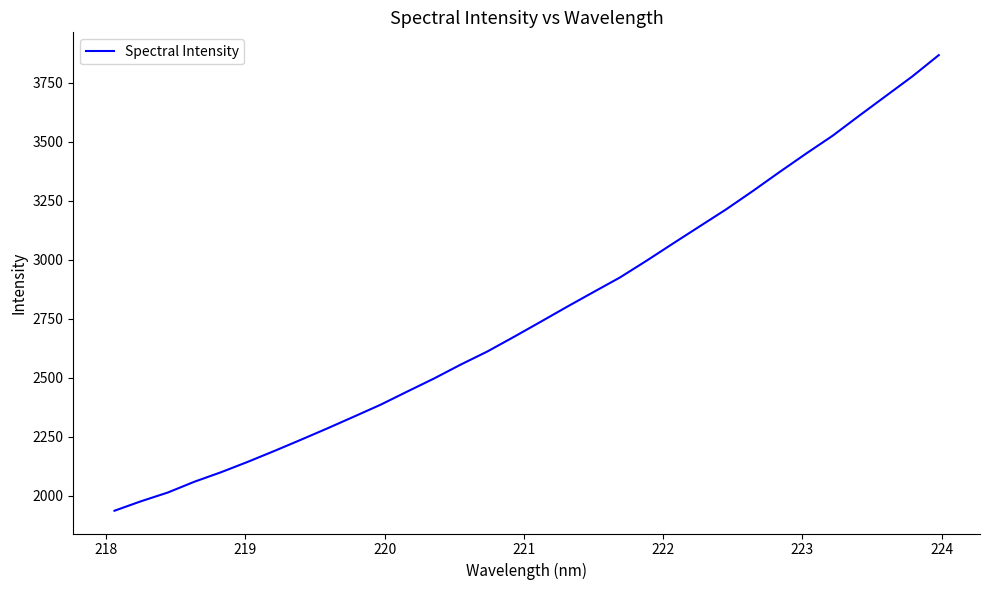

Reading left to right, transcribe all the data shown in this chart.

1936.8	1977.0	2013.8	2059.6	2099.8	2143.7	2189.8	2237.4	2285.9	2335.8	2386.2	2441.8	2496.8	2555.6	2611.0	2673.0	2736.5	2800.6	2863.3	2925.4	2996.3	3069.7	3142.1	3214.5	3291.9	3371.9	3450.1	3525.9	3610.7	3694.0	3777.3	3867.9